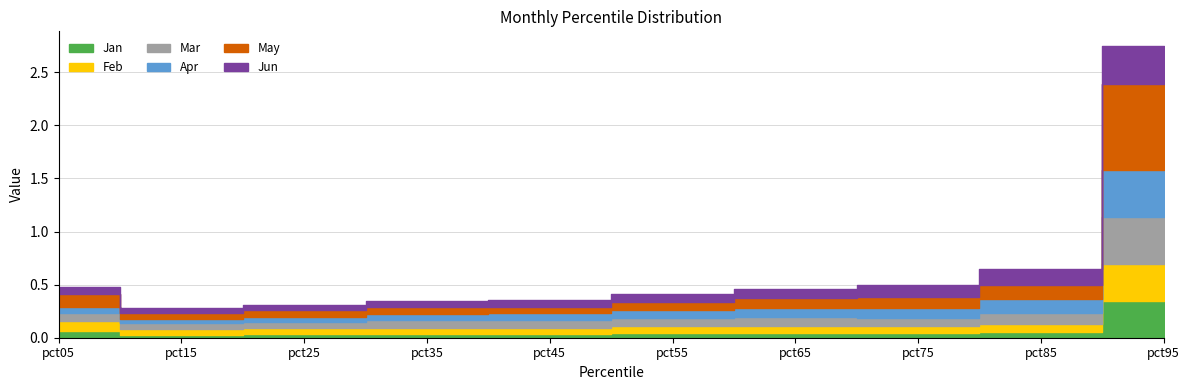

The Feb series shows 0.1 at pct45. True or false?

True